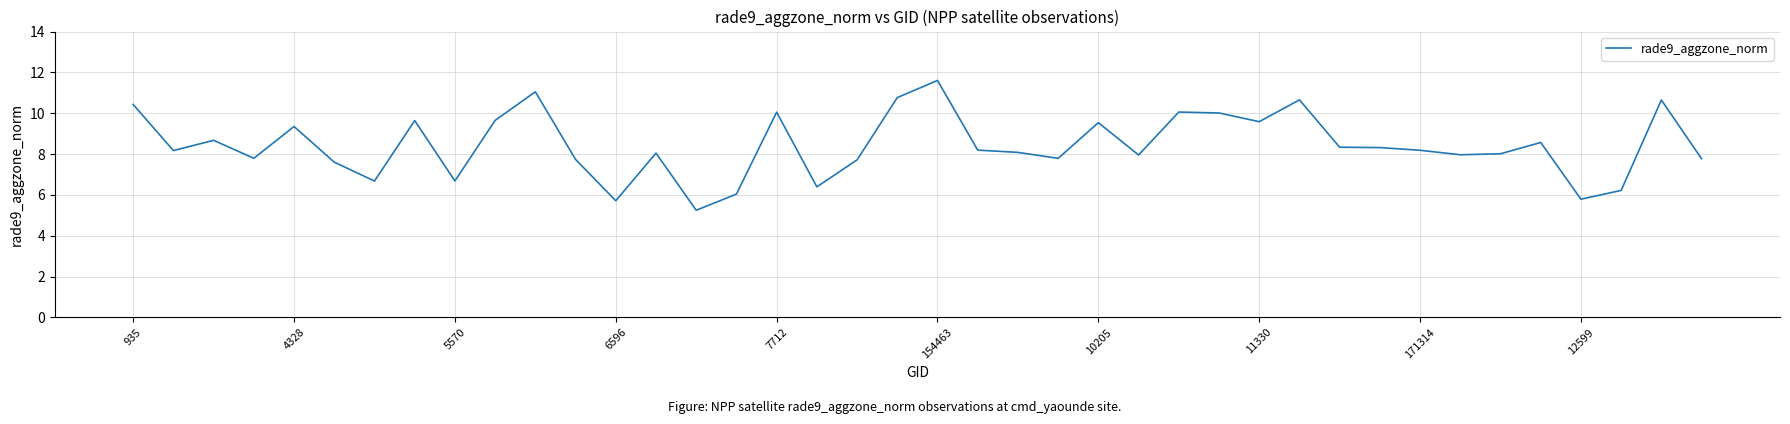

What is the greatest value displayed?

11.6